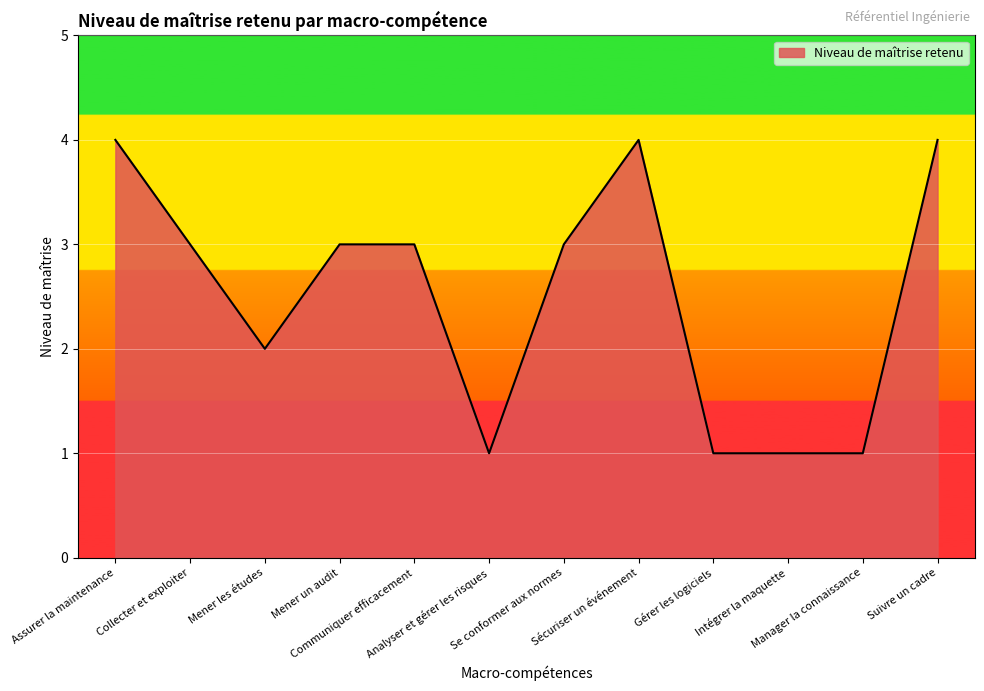

What is the change in value from Communiquer efficacement to Intégrer la maquette?

-2